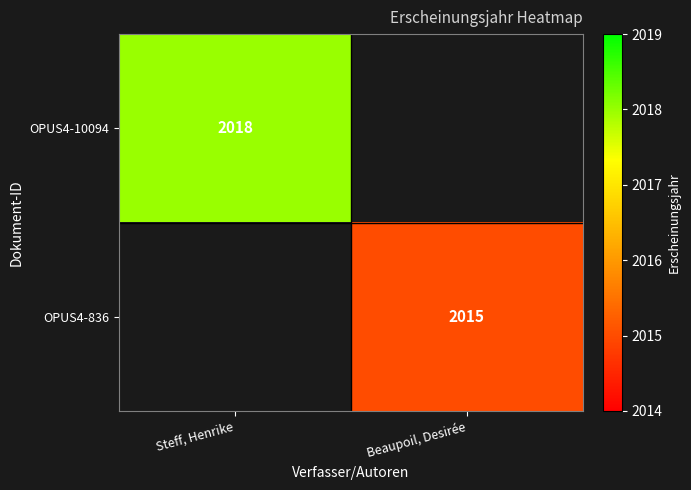

At how many categories does at least one series exceed 2015?

1